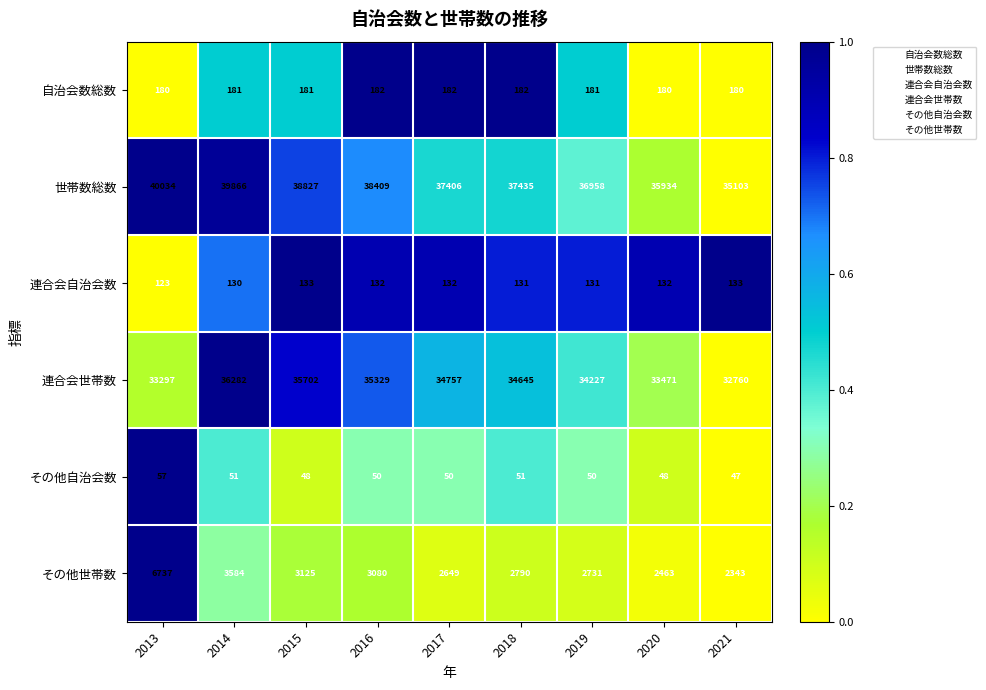

What is the sum of all その他自治会数 values?

452